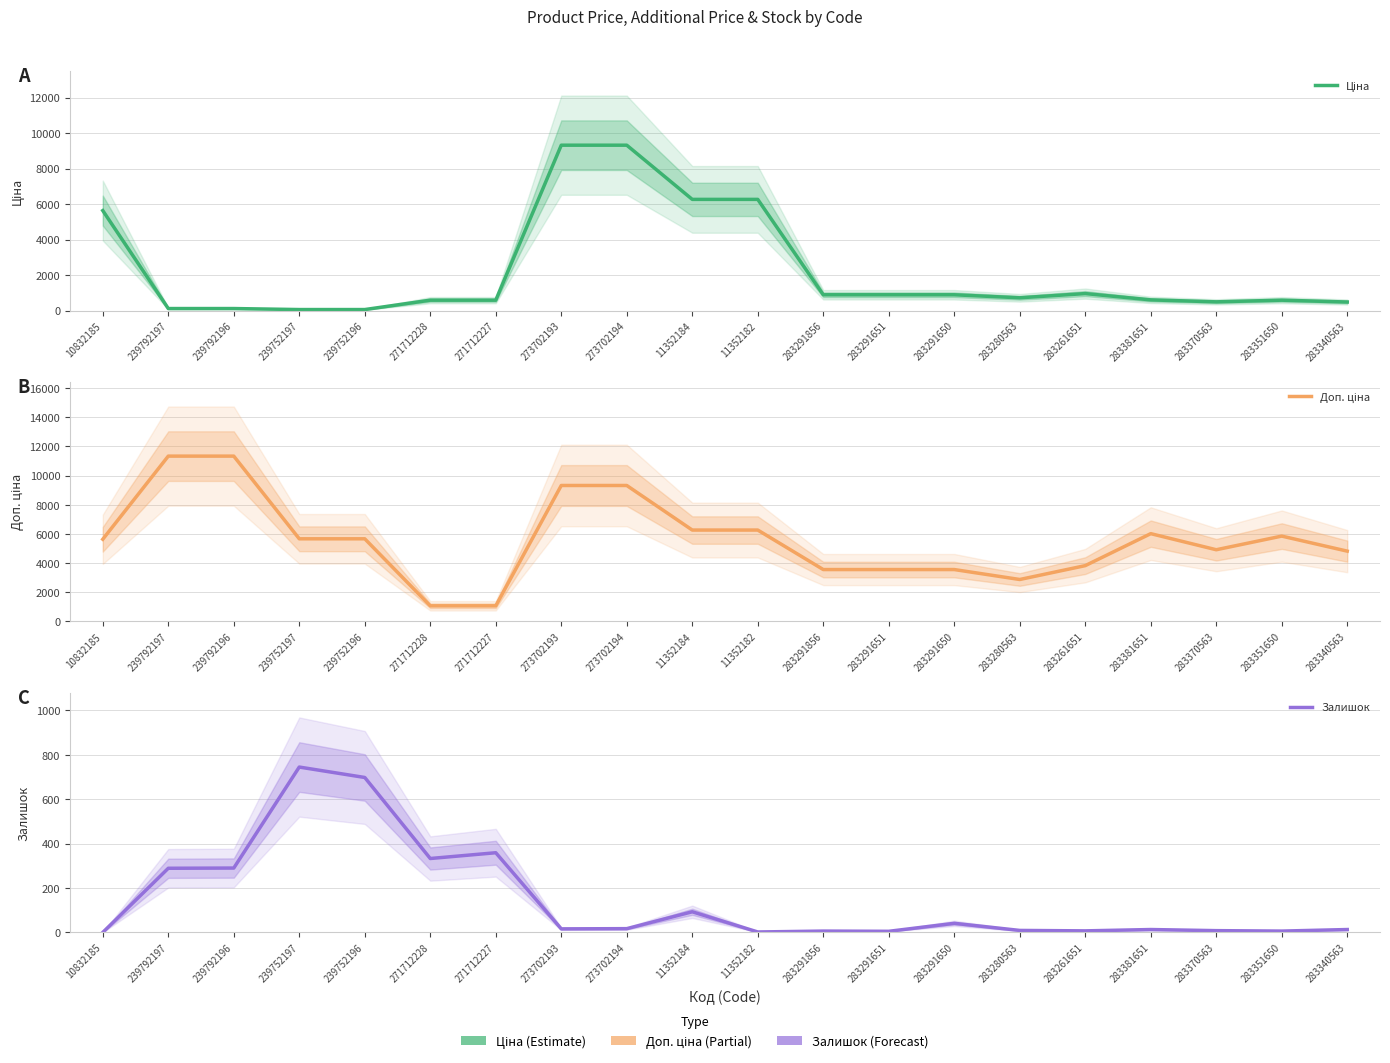

Reading left to right, list all the values displayed in this chart.

Ціна: 10832185=5636.0	239792197=113.3	239792196=113.3	239752197=56.7	239752196=56.7	271712228=586.0	271712227=586.0	273702193=9321.4	273702194=9321.4	11352184=6266.7	11352182=6266.7	283291856=889.9	283291651=889.9	283291650=889.9	283280563=719.6	283261651=957.1	283381651=602.1	283370563=491.7	283351650=585.3	283340563=482.1
Доп. ціна: 10832185=5636.0	239792197=11334.0	239792196=11334.0	239752197=5667.0	239752196=5667.0	271712228=1074.5	271712227=1074.5	273702193=9321.4	273702194=9321.4	11352184=6266.7	11352182=6266.7	283291856=3559.7	283291651=3559.7	283291650=3559.7	283280563=2878.5	283261651=3828.4	283381651=6020.8	283370563=4917.4	283351650=5852.9	283340563=4821.4
Залишок: 10832185=0.0	239792197=289.0	239792196=290.0	239752197=745.0	239752196=698.0	271712228=333.0	271712227=359.0	273702193=16.0	273702194=17.0	11352184=93.0	11352182=2.0	283291856=6.0	283291651=5.0	283291650=41.0	283280563=9.0	283261651=7.0	283381651=13.0	283370563=8.0	283351650=6.0	283340563=13.0